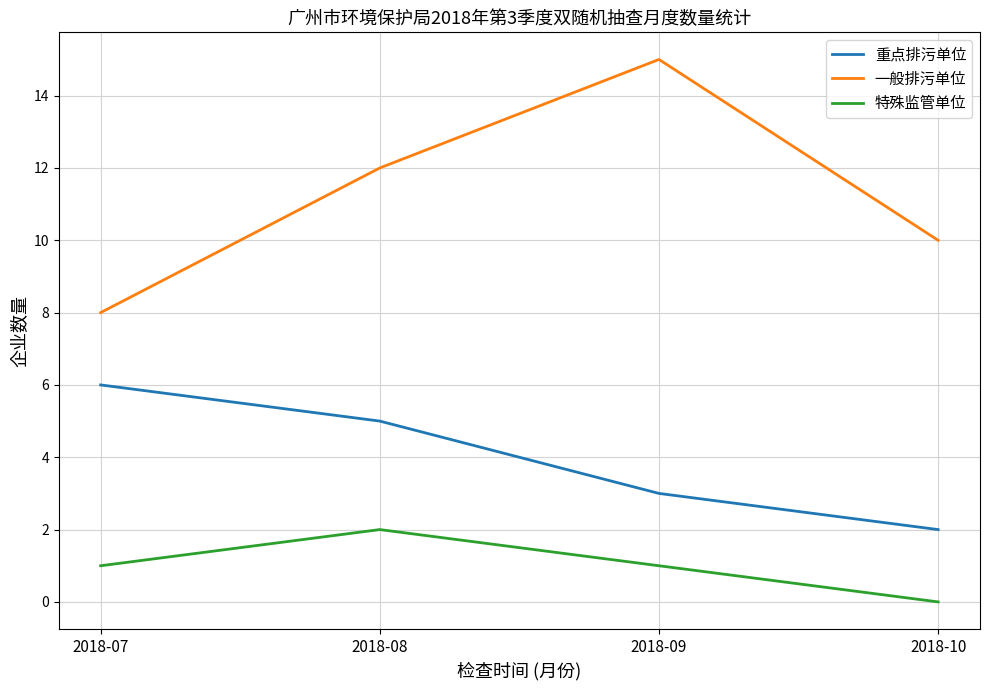

Between 2018-08 and 2018-10, which series saw the biggest shift?

重点排污单位